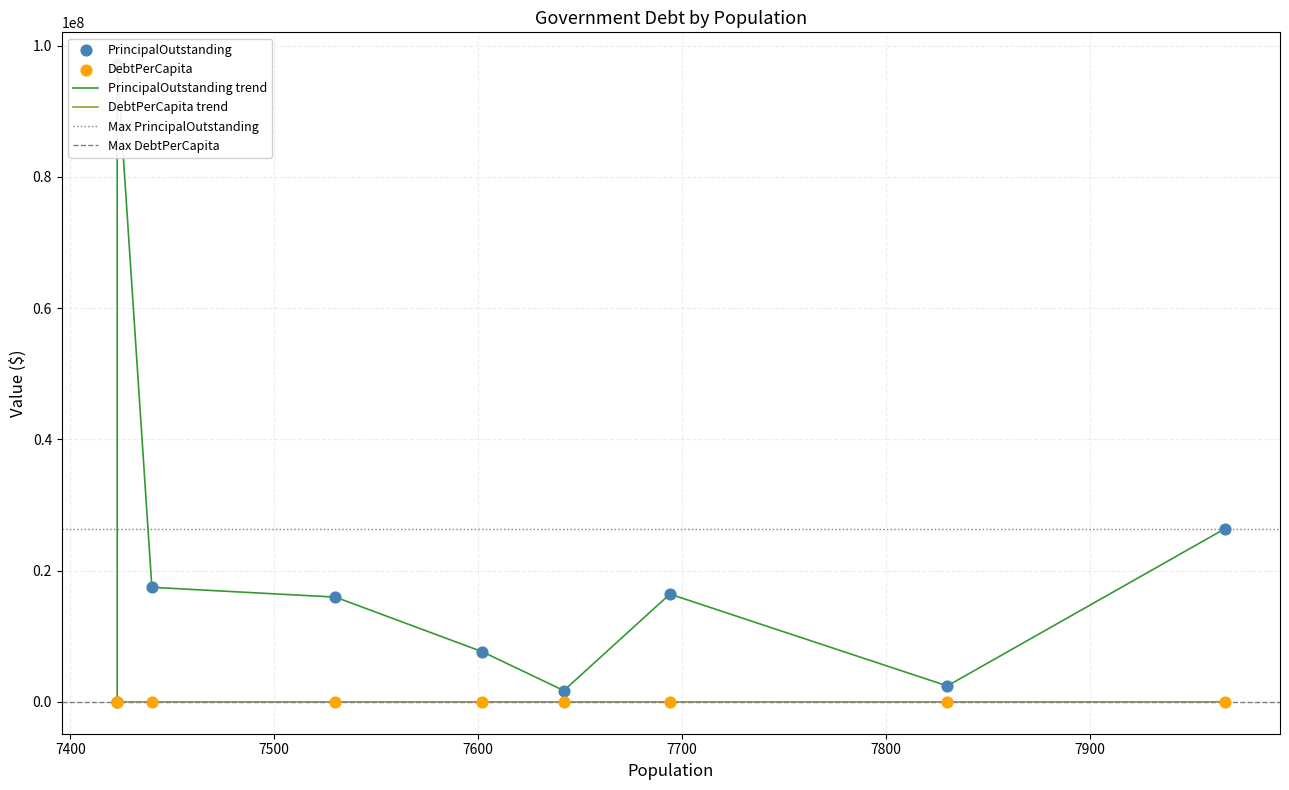

What is the total value across all series at Alamo Heights?

15962119.5